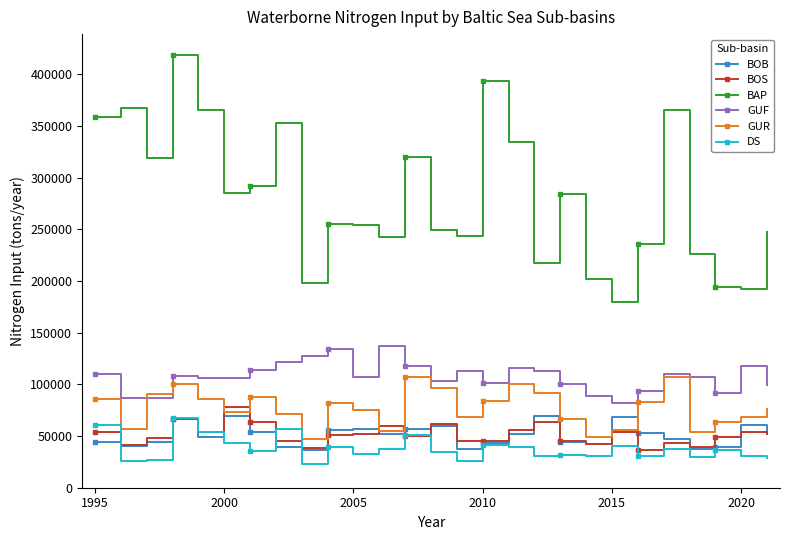

What is the value of the BOS point at the 3rd from the left?

48041.0